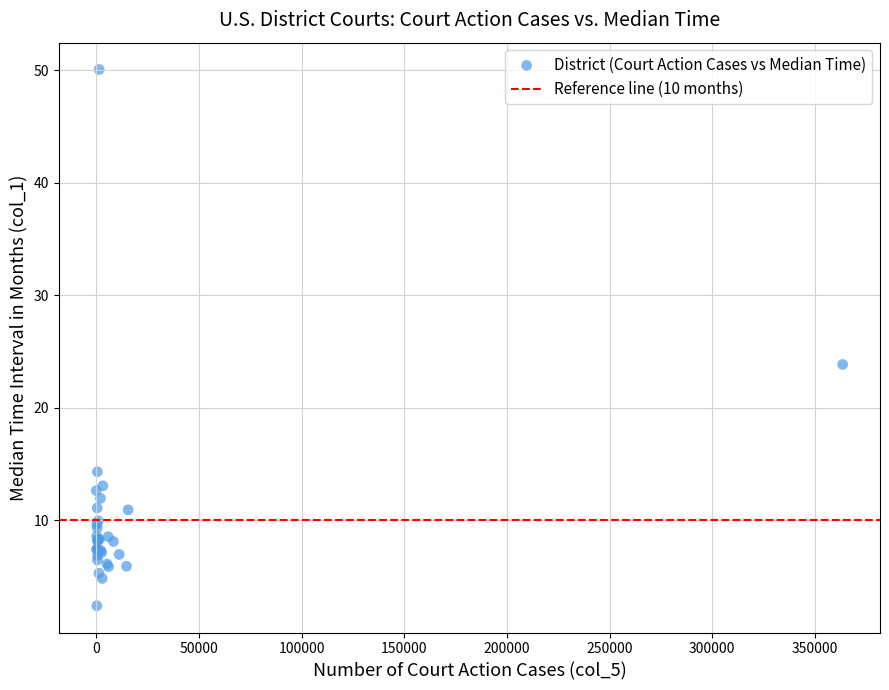

What Y value in the scatter plot is closest to 26?

23.9